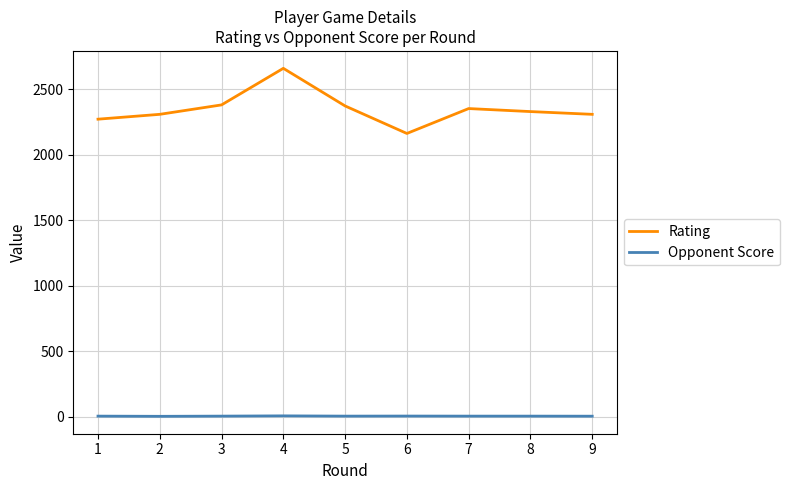

At how many categories does at least one series exceed 1194?

9